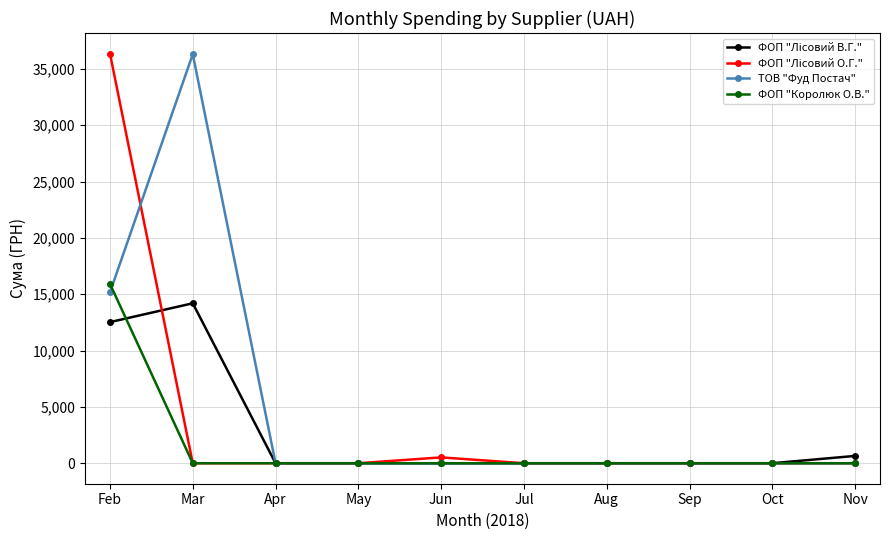

What is the greatest value displayed?

36363.4